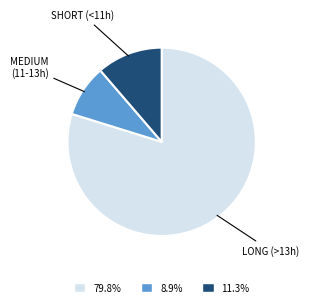

Does any single category account for the majority?

Yes